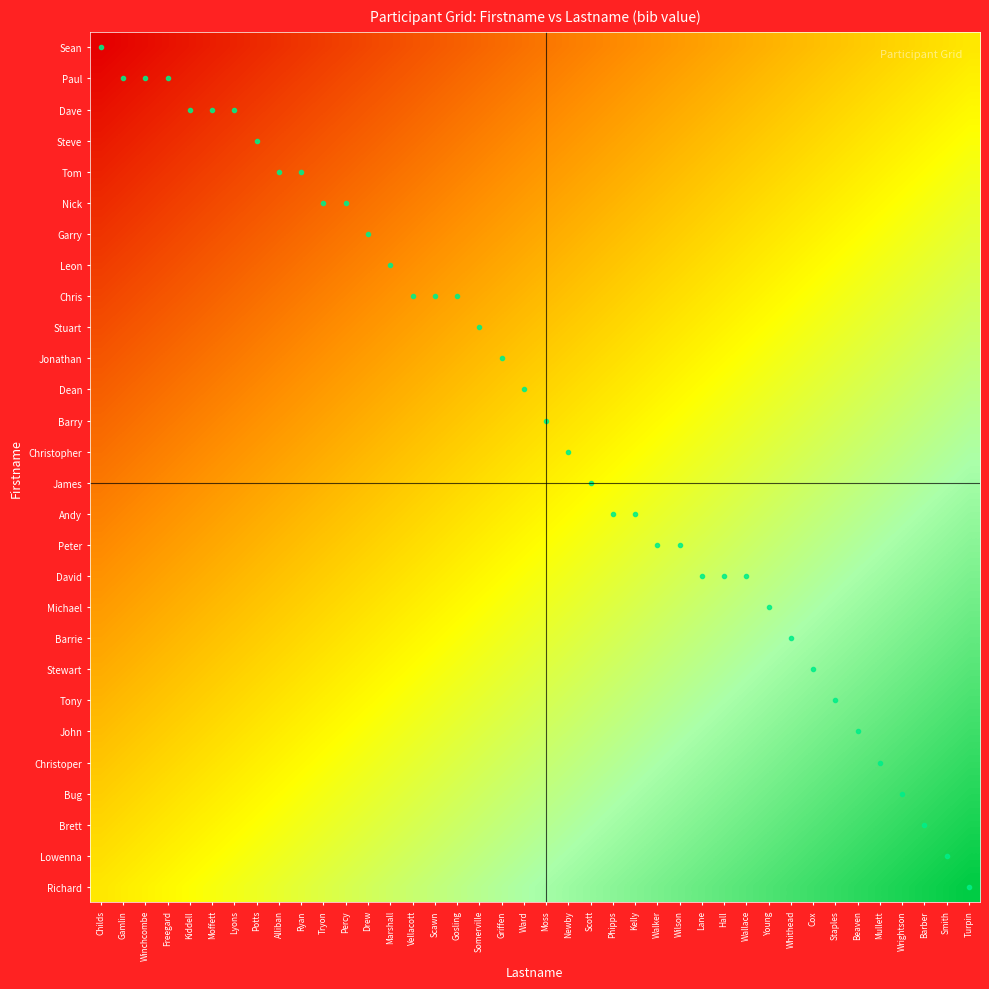

Between Beaven and Vellacott, which is larger?

Beaven